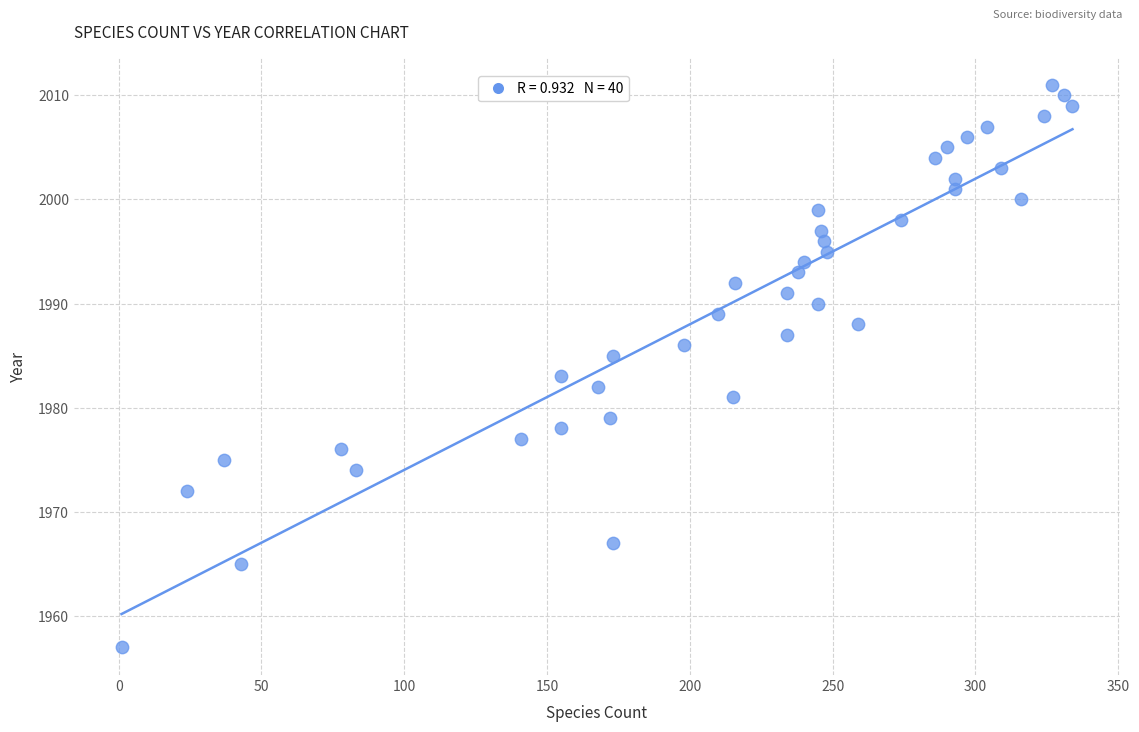

What is the range of X values (max minus min)?

333